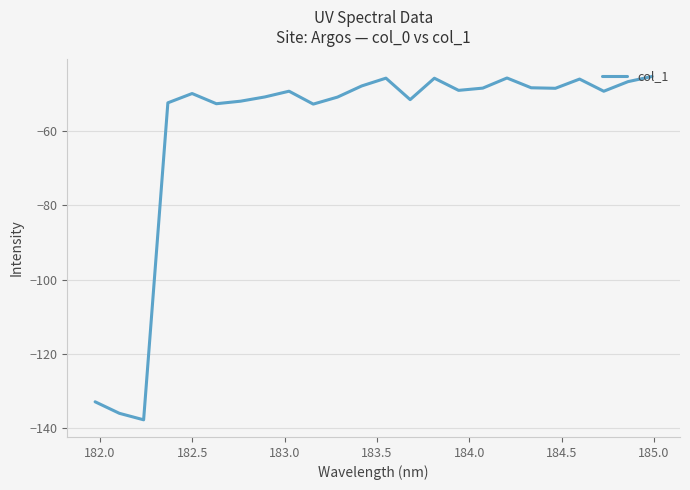

What is the difference between the maximum and minimum values?

92.4